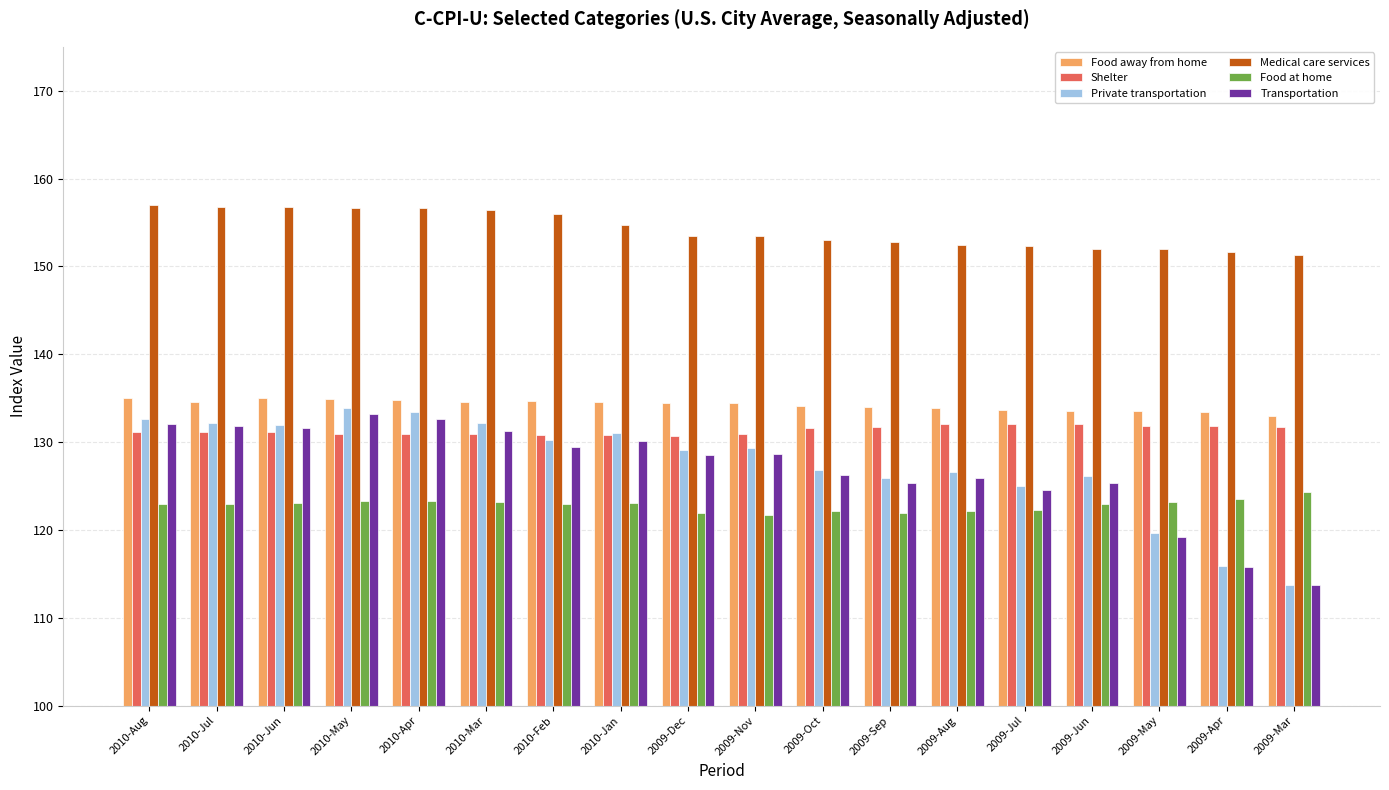

Which series has the widest spread of values?

Private transportation